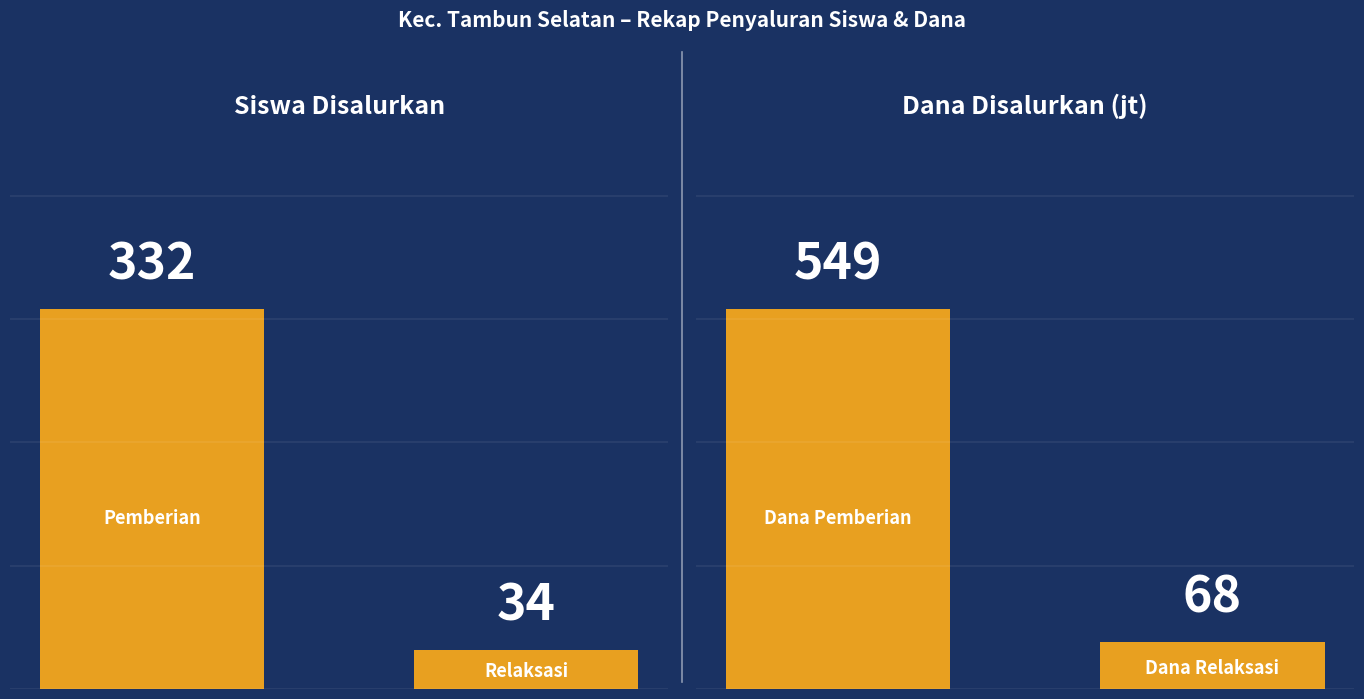

Which series has the widest spread of values?

Dana Disalurkan (jt)